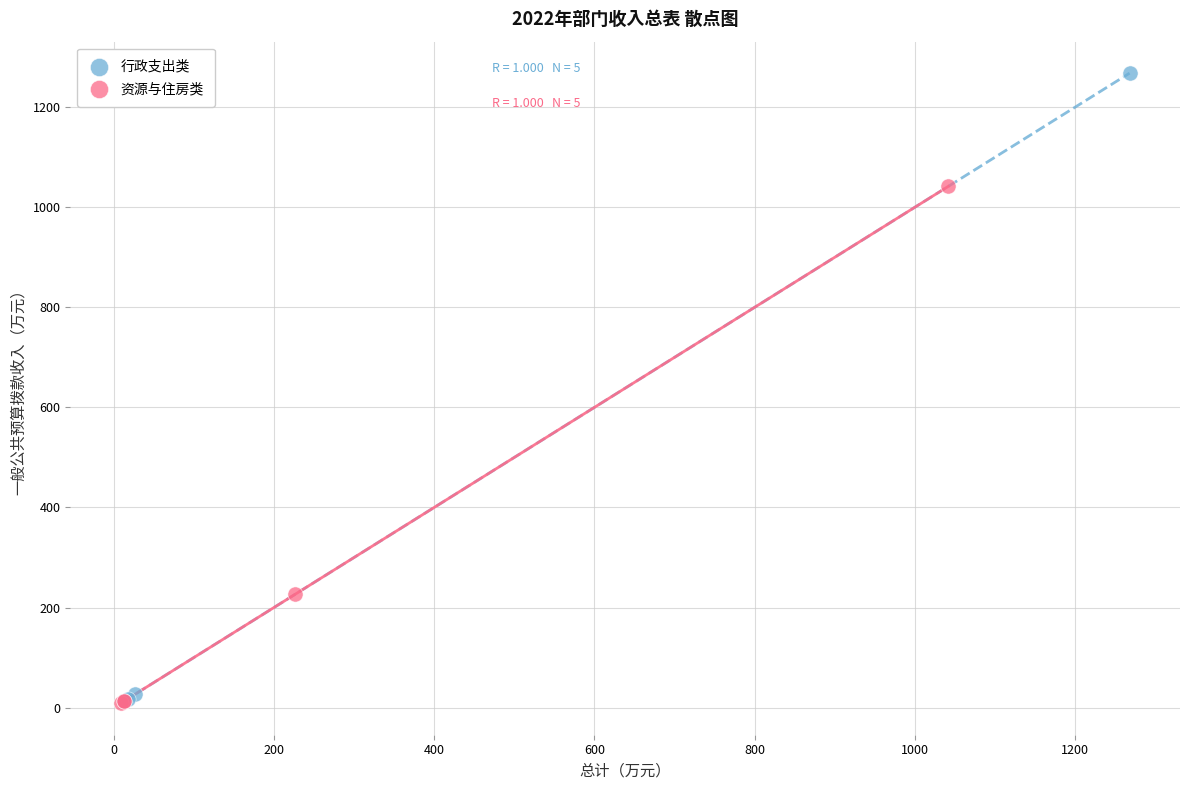

Which series has the largest Y range (max minus min)?

行政支出类